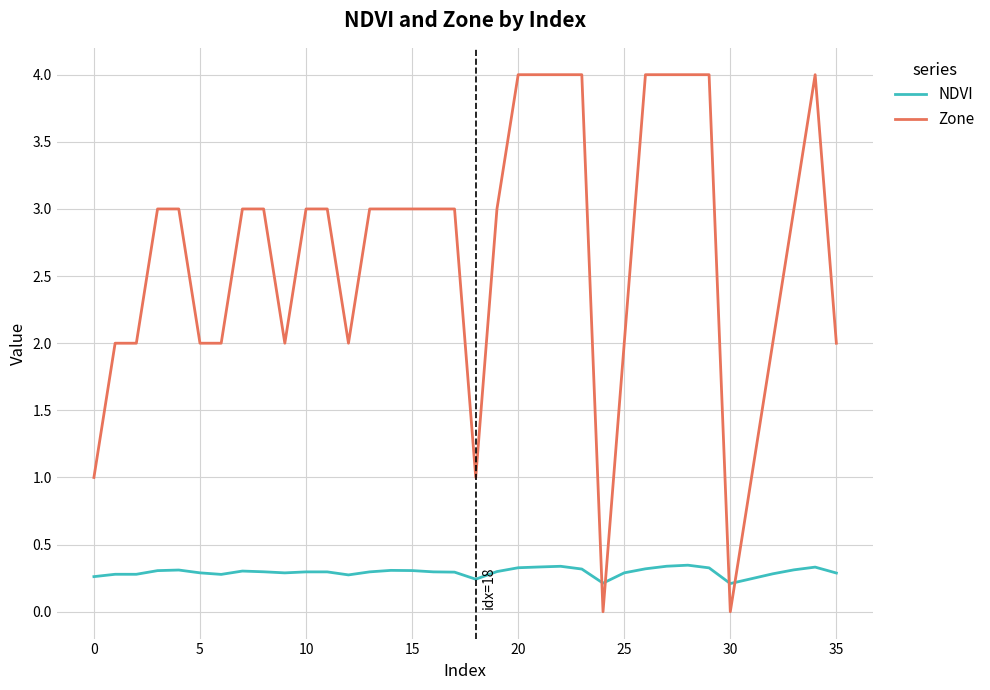

How many lines are shown in the chart?

2